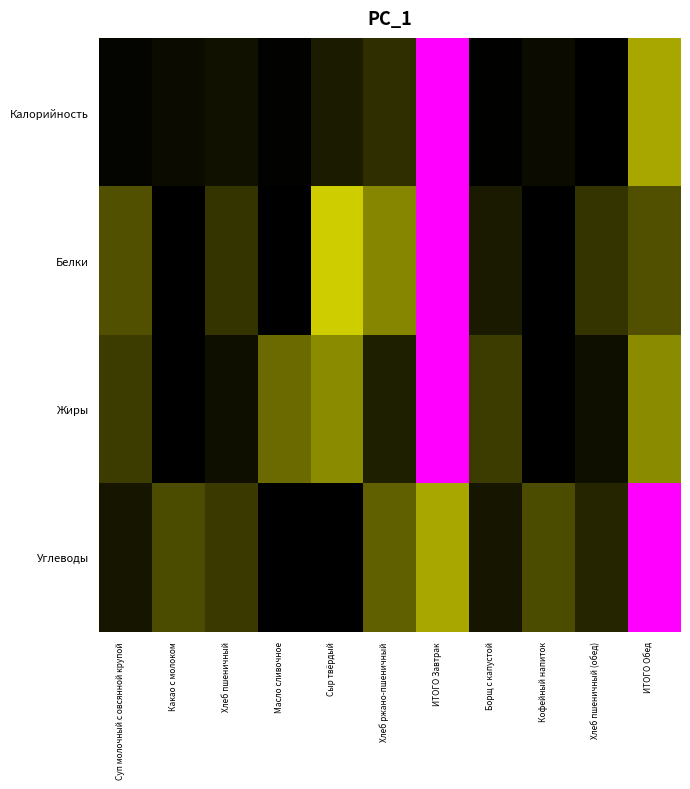

Reading left to right, transcribe all the data shown in this chart.

Калорийность: Суп молочный с овсянной крупой=0.0	Какао с молоком=0.0	Хлеб пшеничный=0.1	Масло сливочное=0.0	Сыр твёрдый=0.1	Хлеб ржано-пшеничный=0.1	ИТОГО Завтрак=1.0	Борщ с капустой=0.0	Кофейный напиток=0.0	Хлеб пшеничный (обед)=0.0	ИТОГО Обед=0.5
Белки: Суп молочный с овсянной крупой=0.2	Какао с молоком=0.0	Хлеб пшеничный=0.2	Масло сливочное=0.0	Сыр твёрдый=0.6	Хлеб ржано-пшеничный=0.4	ИТОГО Завтрак=1.0	Борщ с капустой=0.1	Кофейный напиток=0.0	Хлеб пшеничный (обед)=0.2	ИТОГО Обед=0.2
Жиры: Суп молочный с овсянной крупой=0.2	Какао с молоком=0.0	Хлеб пшеничный=0.0	Масло сливочное=0.3	Сыр твёрдый=0.4	Хлеб ржано-пшеничный=0.1	ИТОГО Завтрак=1.0	Борщ с капустой=0.2	Кофейный напиток=0.0	Хлеб пшеничный (обед)=0.0	ИТОГО Обед=0.4
Углеводы: Суп молочный с овсянной крупой=0.1	Какао с молоком=0.2	Хлеб пшеничный=0.2	Масло сливочное=0.0	Сыр твёрдый=0.0	Хлеб ржано-пшеничный=0.3	ИТОГО Завтрак=0.5	Борщ с капустой=0.1	Кофейный напиток=0.2	Хлеб пшеничный (обед)=0.1	ИТОГО Обед=1.0